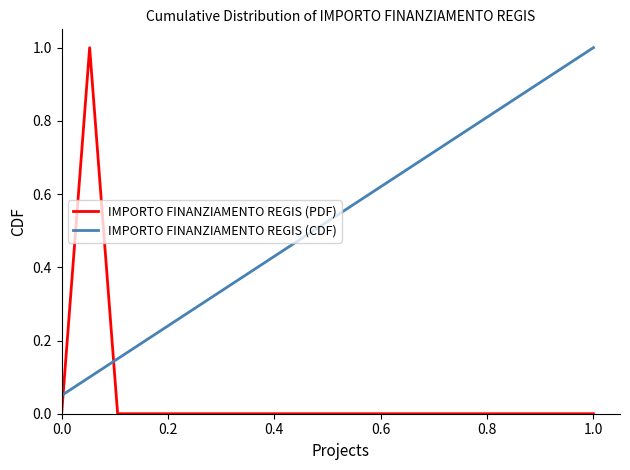

After their last crossing, which series has the higher values: IMPORTO FINANZIAMENTO REGIS (CDF) or IMPORTO FINANZIAMENTO REGIS (PDF)?

IMPORTO FINANZIAMENTO REGIS (CDF)